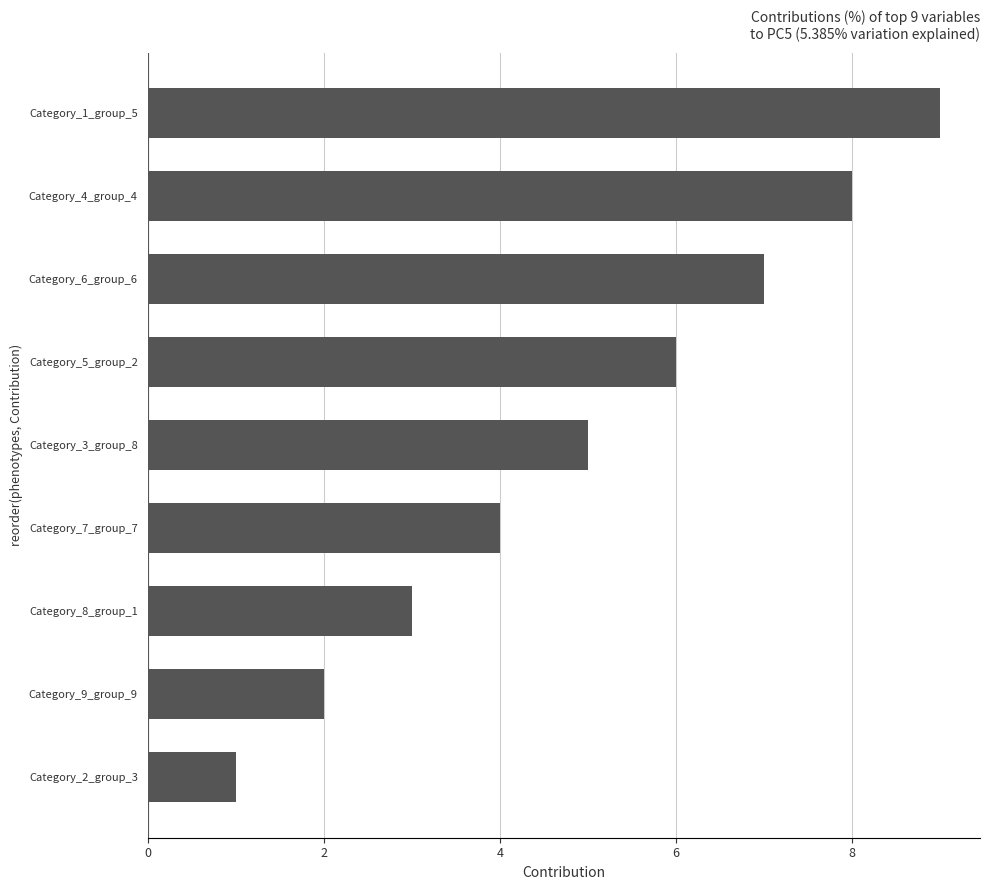

List the labels in order of value, largest first.

Category_1_group_5, Category_4_group_4, Category_6_group_6, Category_5_group_2, Category_3_group_8, Category_7_group_7, Category_8_group_1, Category_9_group_9, Category_2_group_3